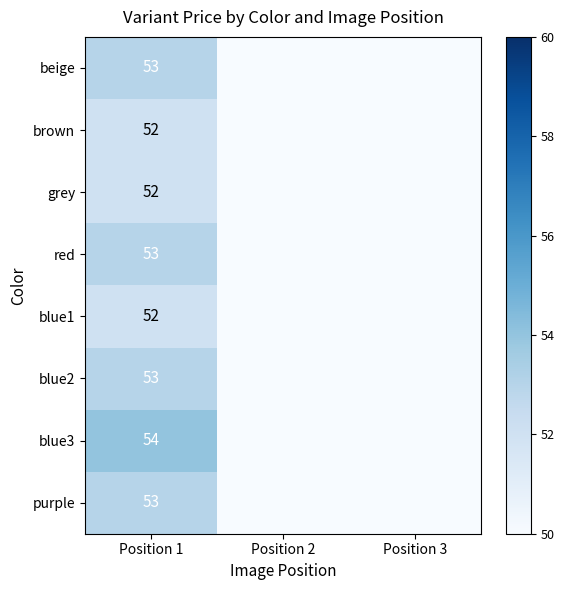

At how many categories does at least one series exceed 19?

1